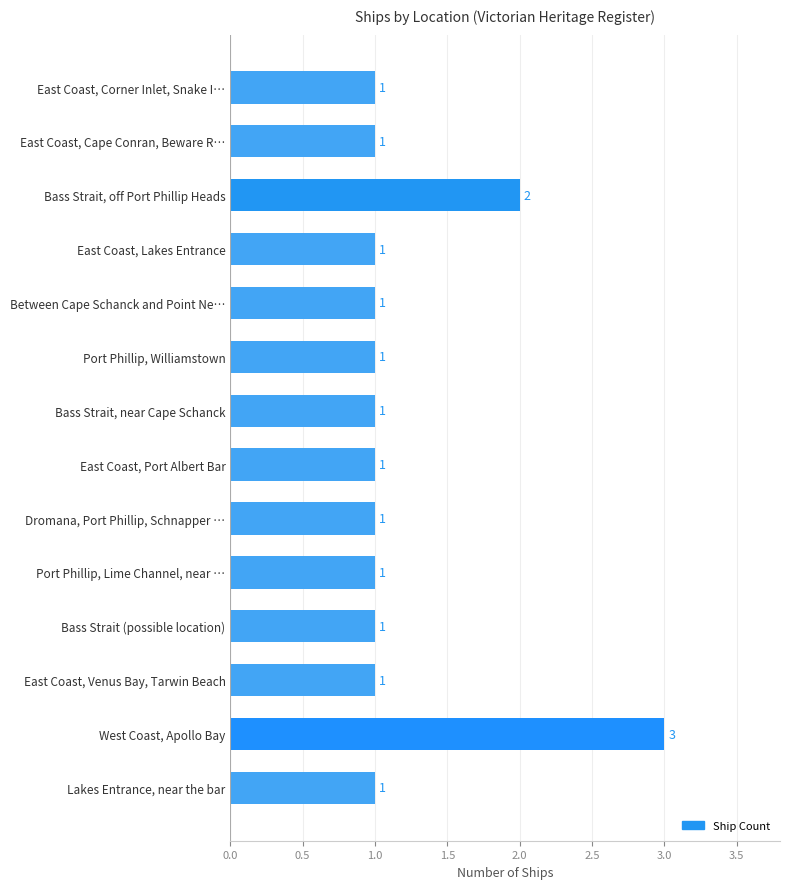

The chart shows a value of 1 at East Coast, Venus Bay, Tarwin Beach. True or false?

True